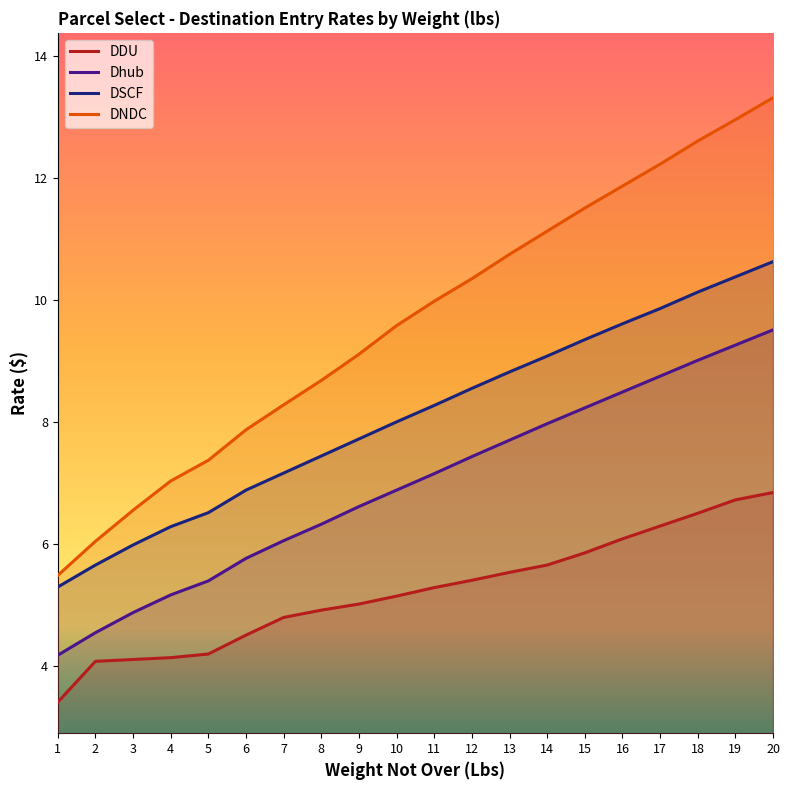

What is the maximum value shown in the chart?

13.3